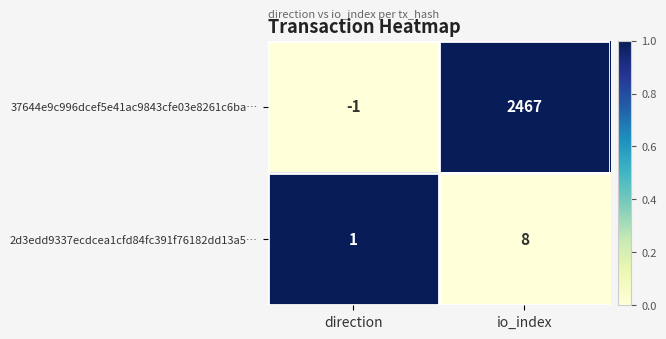

How many values in 37644e9c996dcef5e41ac9843cfe03e8261c6ba… are below zero?

1